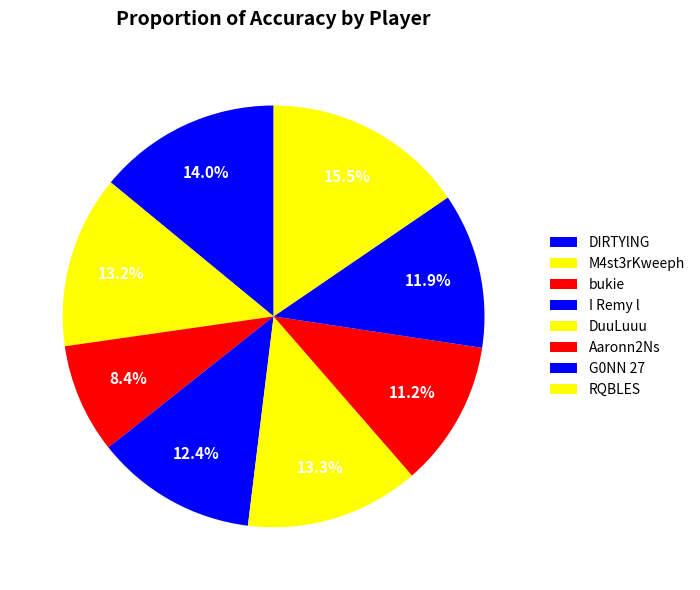

To the nearest percent, what is the average slice percentage?

12%